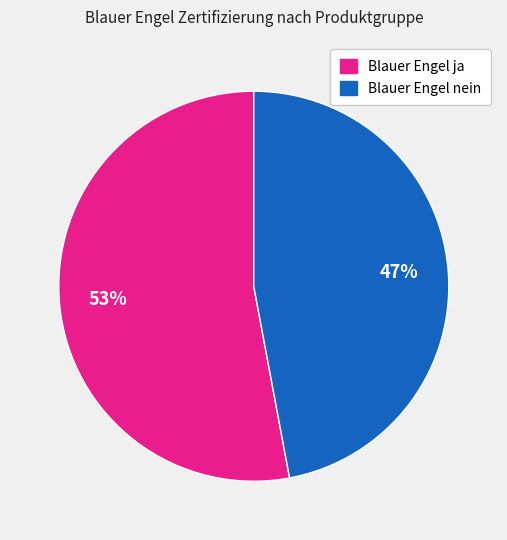

Is there any slice that represents more than half of the pie?

Yes